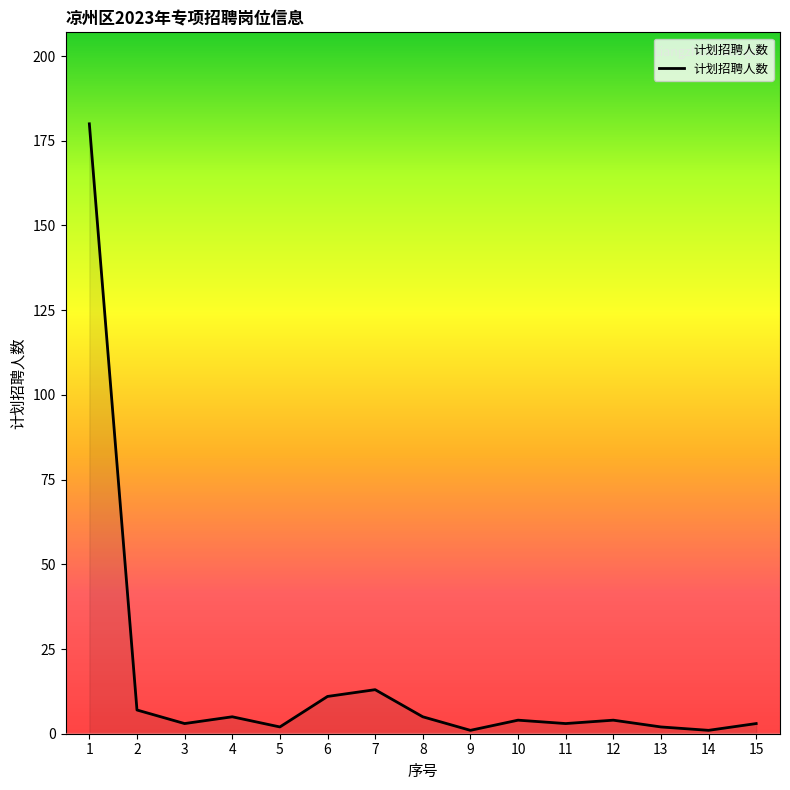

The chart shows a value of 2 at 5. True or false?

True